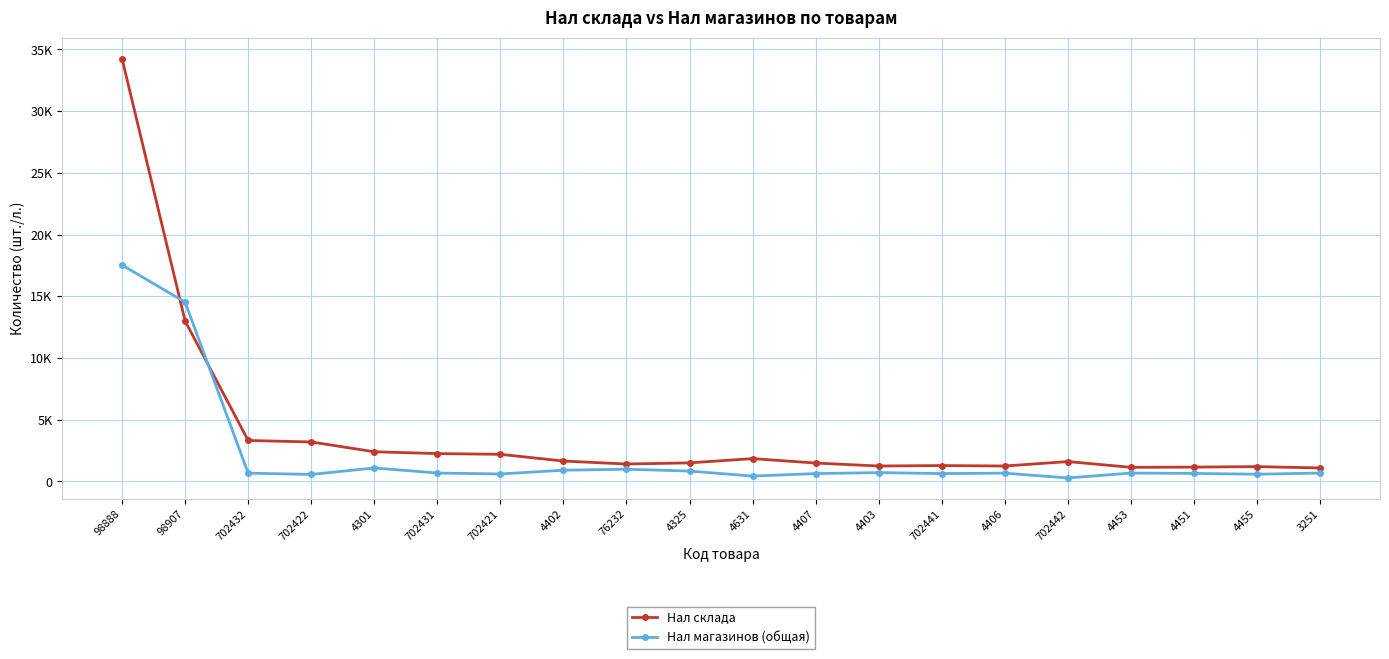

The Нал магазинов (общая) series shows 675.0 at 3251. True or false?

True